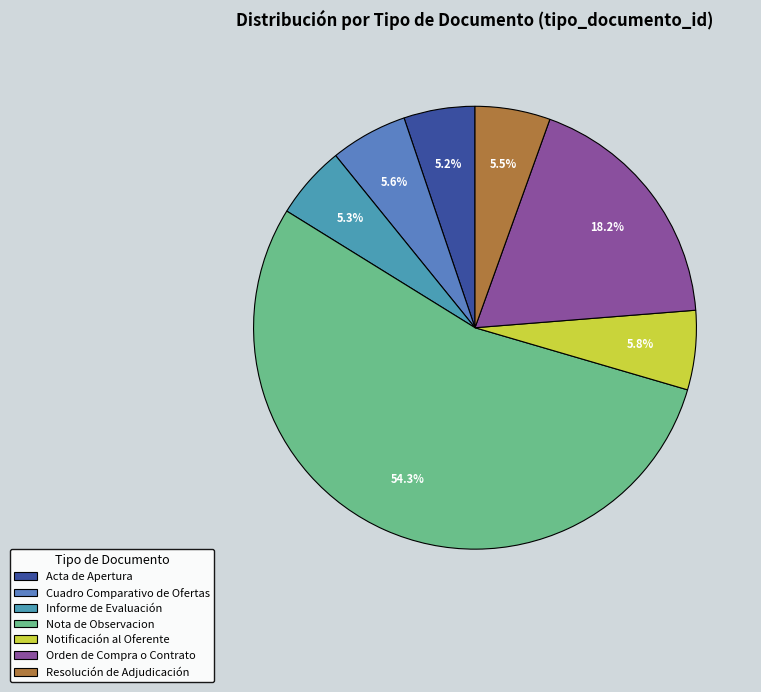

How many slices are in this pie chart?

7